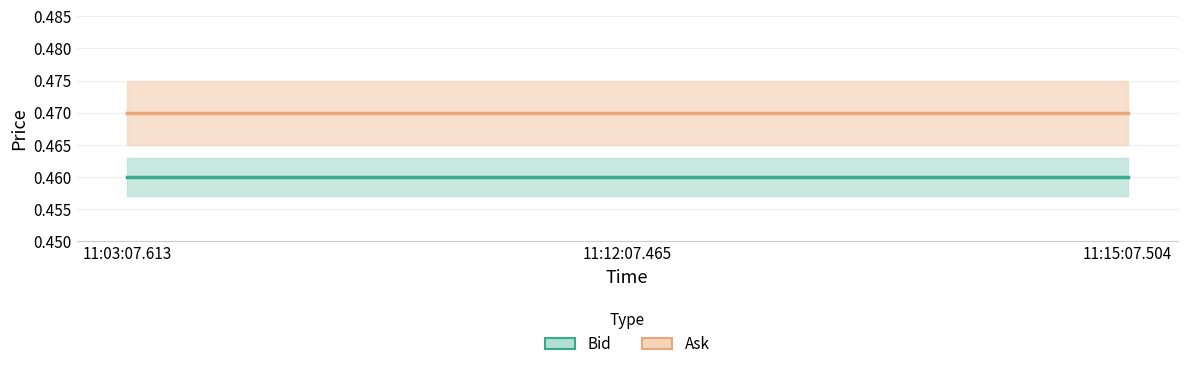

The Bid series shows 0.7 at 11:15:07.504. True or false?

False